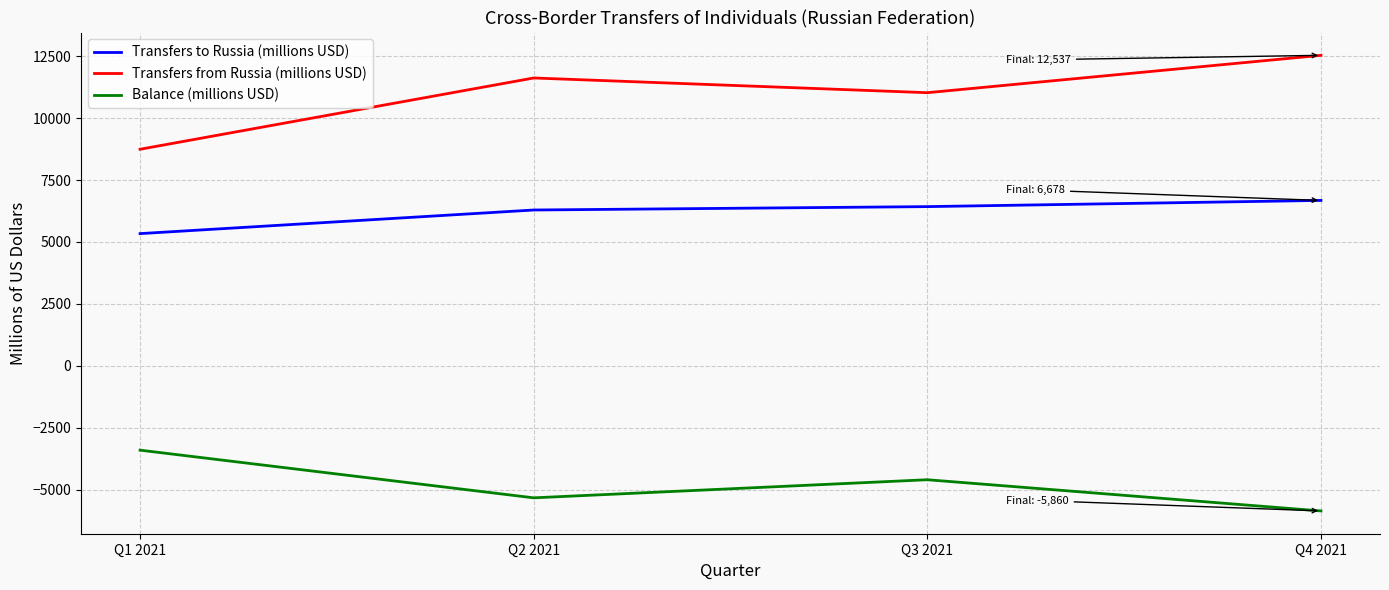

What is the minimum value shown in the chart?

-5860